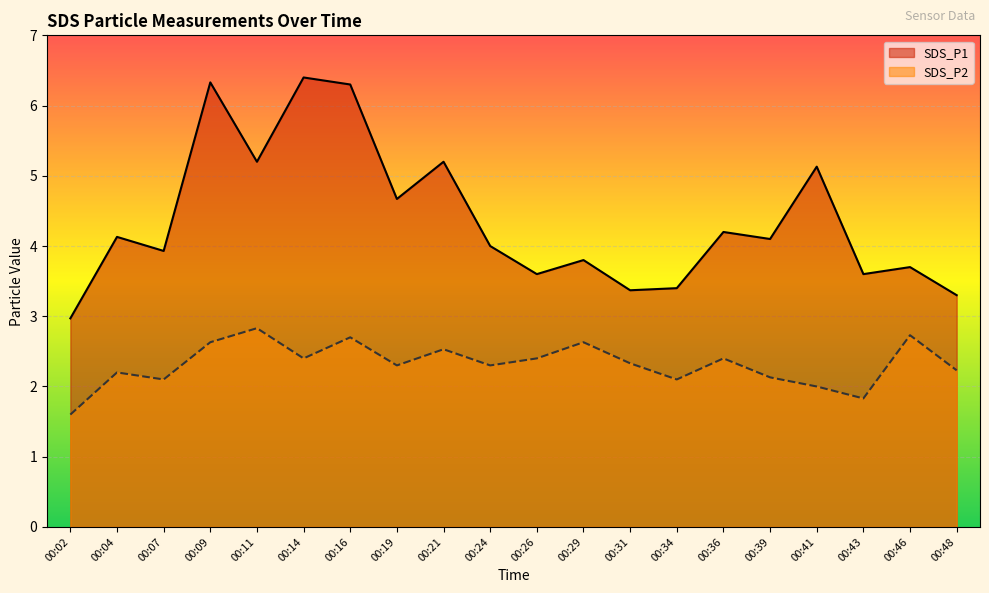

Reading left to right, extract all data points from this chart.

SDS_P1: 3.0	4.1	3.9	6.3	5.2	6.4	6.3	4.7	5.2	4.0	3.6	3.8	3.4	3.4	4.2	4.1	5.1	3.6	3.7	3.3
SDS_P2: 1.6	2.2	2.1	2.6	2.8	2.4	2.7	2.3	2.5	2.3	2.4	2.6	2.3	2.1	2.4	2.1	2.0	1.8	2.7	2.2